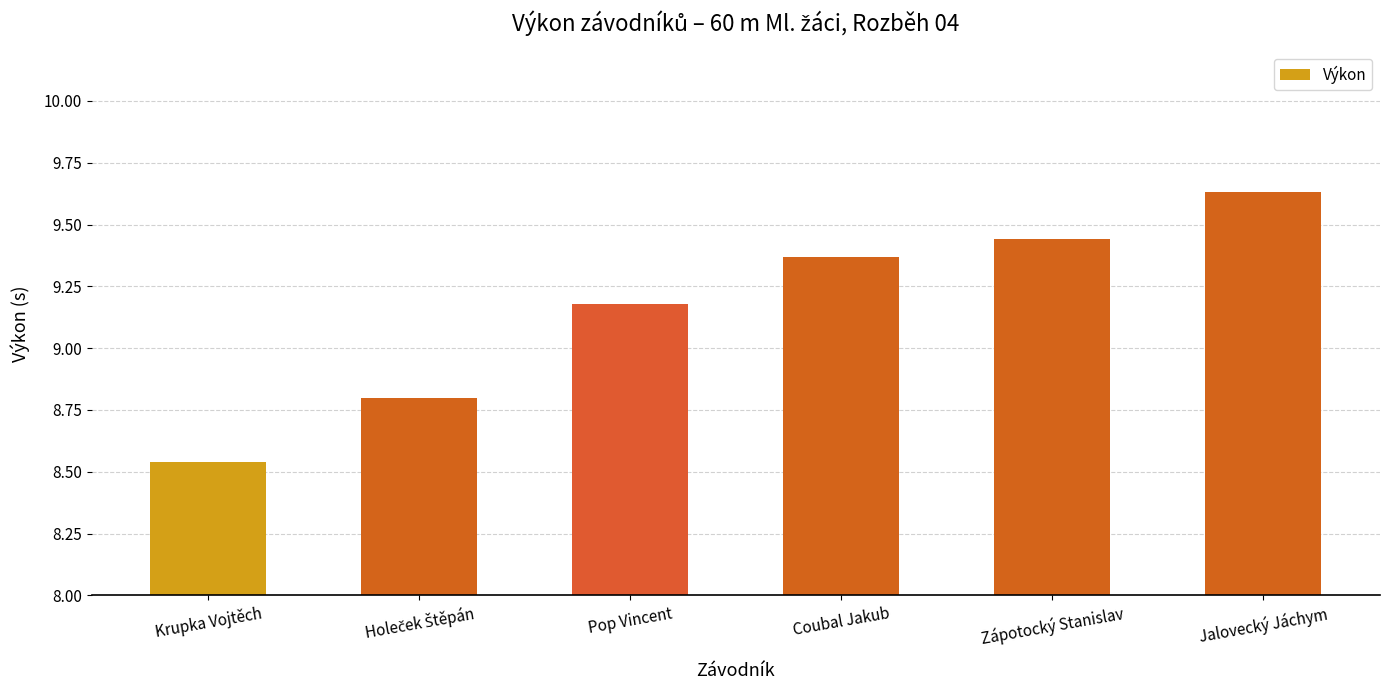

Read the value at Pop Vincent.

9.2